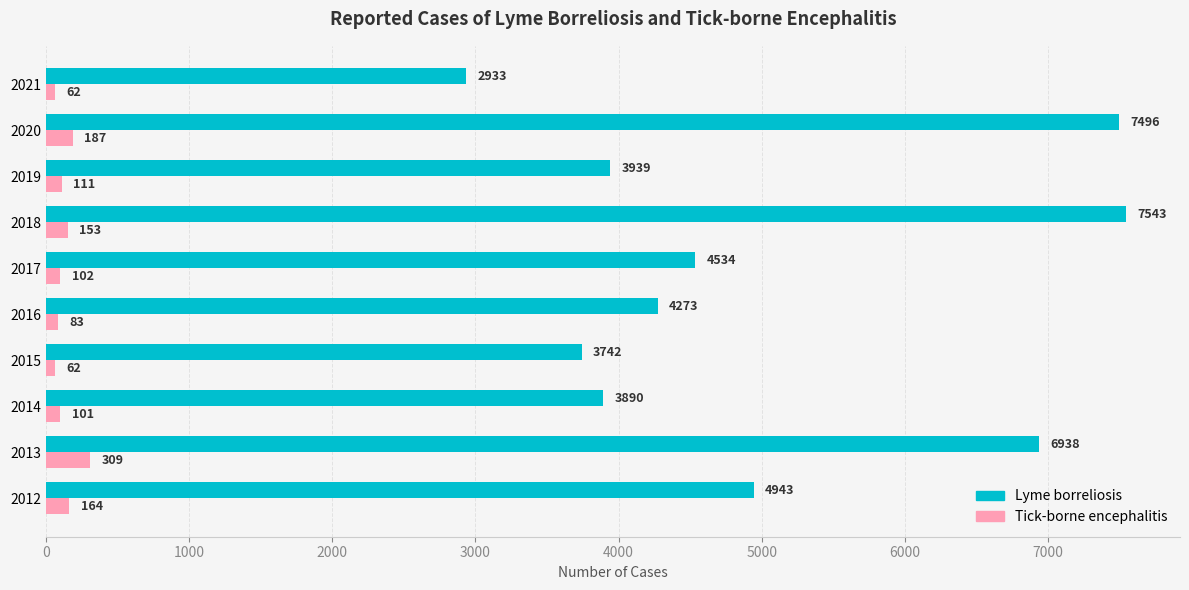

What is the minimum value for Lyme borreliosis?

2933